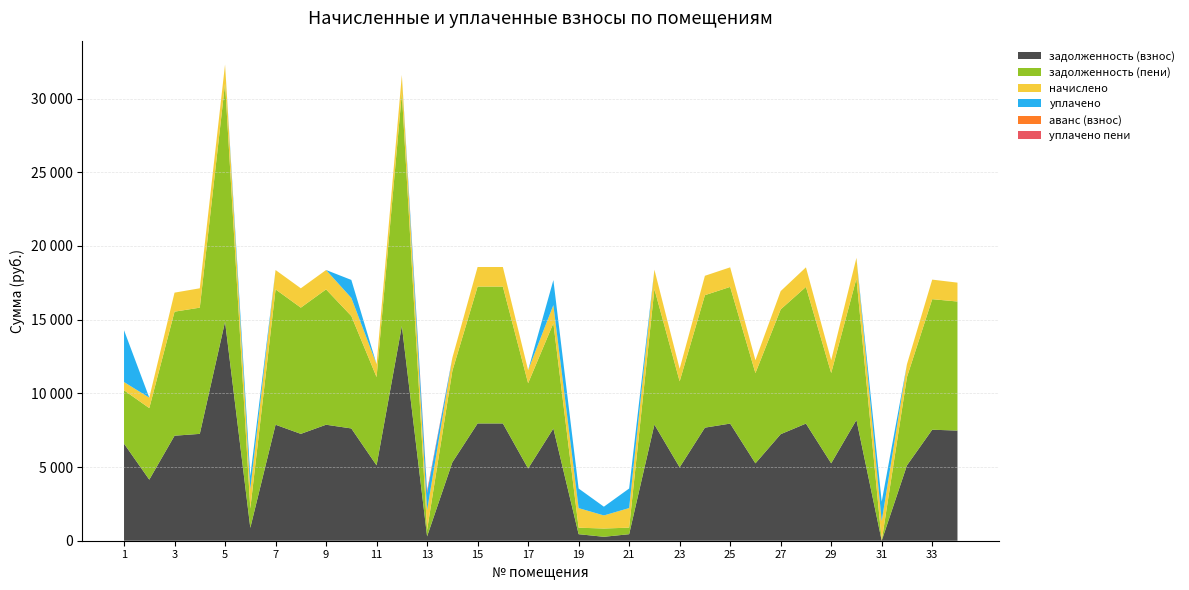

Reading left to right, transcribe all the data shown in this chart.

задолженность (взнос): 1=6585.6	2=4143.4	3=7124.9	4=7249.7	5=14860.0	6=875.8	7=7869.9	8=7249.7	9=7869.9	10=7617.8	11=5112.0	12=14571.8	13=293.4	14=5317.7	15=7957.2	16=7957.2	17=4898.9	18=7612.4	19=442.5	20=266.5	21=443.0	22=7879.6	23=4979.8	24=7672.3	25=7947.5	26=5248.8	27=7228.5	28=7947.5	29=5249.8	30=8194.0	31=0.7	32=5112.6	33=7531.1	34=7473.9
задолженность (пени): 1=3623.3	2=4853.8	3=8416.0	4=8563.5	5=16156.0	6=1313.6	7=9183.7	8=8563.5	9=9183.7	10=7627.4	11=5988.4	12=15801.4	13=442.3	14=6205.5	15=9285.6	16=9285.6	17=5786.6	18=7145.9	19=441.9	20=561.3	21=444.4	22=9195.0	23=5833.5	24=8987.8	25=9274.3	26=6125.2	27=8467.8	28=9274.3	29=6126.2	30=9596.8	31=1.4	32=5989.1	33=8857.9	34=8755.4
начислено: 1=555.7	2=710.4	3=1291.1	4=1313.8	5=1296.0	6=1313.8	7=1313.8	8=1313.8	9=1313.8	10=1229.6	11=876.4	12=1229.6	13=1328.4	14=887.8	15=1328.4	16=1328.4	17=887.8	18=1229.6	19=1328.4	20=887.8	21=1328.4	22=1315.4	23=853.7	24=1315.4	25=1326.8	26=876.4	27=1239.3	28=1326.8	29=876.4	30=1402.8	31=1326.8	32=876.4	33=1326.8	34=1281.4
уплачено: 1=3518.0	2=0.0	3=0.0	4=0.0	5=0.0	6=876.0	7=0.0	8=0.0	9=0.0	10=1220.0	11=0.0	12=0.0	13=1179.5	14=0.0	15=0.0	16=0.0	17=0.0	18=1696.0	19=1329.0	20=593.0	21=1327.1	22=0.0	23=0.0	24=0.0	25=0.0	26=0.0	27=0.0	28=0.0	29=0.0	30=0.0	31=1326.0	32=0.0	33=0.0	34=0.0
аванс (взнос): 1=0.0	2=0.0	3=0.0	4=0.0	5=0.0	6=0.0	7=0.0	8=0.0	9=0.0	10=0.0	11=0.0	12=0.0	13=0.0	14=0.0	15=0.0	16=0.0	17=0.0	18=0.0	19=0.0	20=0.0	21=0.0	22=0.0	23=0.0	24=0.0	25=0.0	26=0.0	27=0.0	28=0.0	29=0.0	30=0.0	31=0.0	32=0.0	33=0.0	34=0.0
уплачено пени: 1=0.0	2=0.0	3=0.0	4=0.0	5=0.0	6=0.0	7=0.0	8=0.0	9=0.0	10=0.0	11=0.0	12=0.0	13=148.5	14=0.0	15=0.0	16=0.0	17=0.0	18=0.0	19=0.0	20=0.0	21=0.0	22=0.0	23=0.0	24=0.0	25=0.0	26=0.0	27=0.0	28=0.0	29=0.0	30=0.0	31=0.0	32=0.0	33=0.0	34=0.0